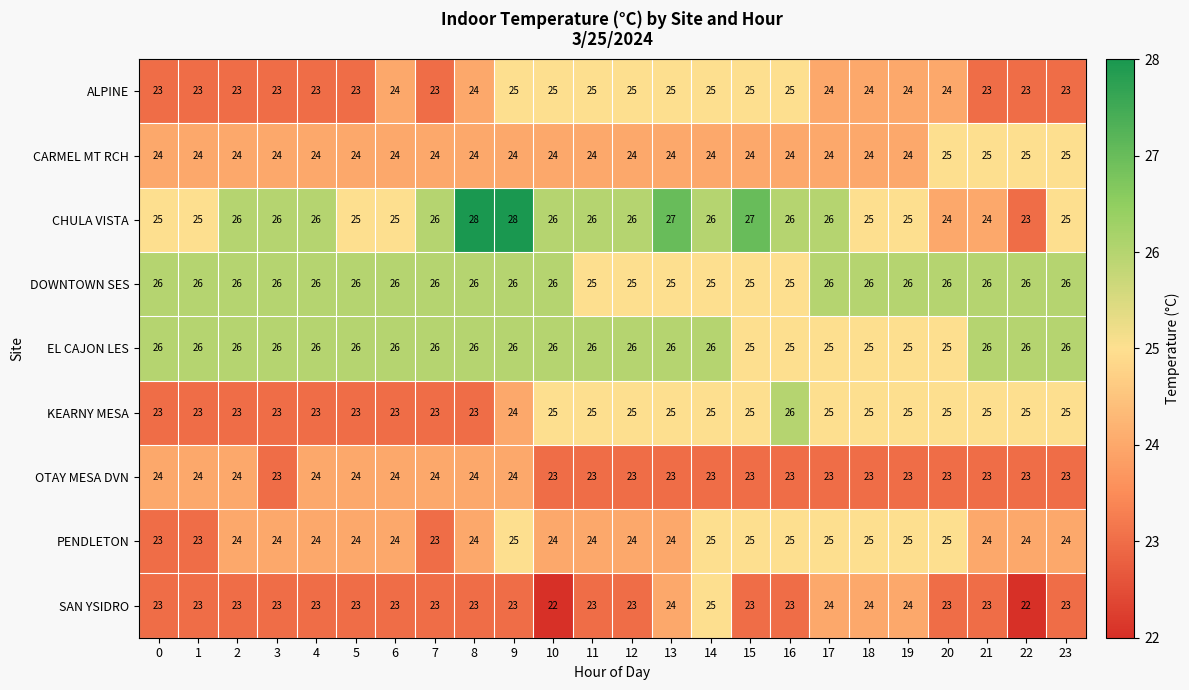

At which category is the sum across all series the highest?

9